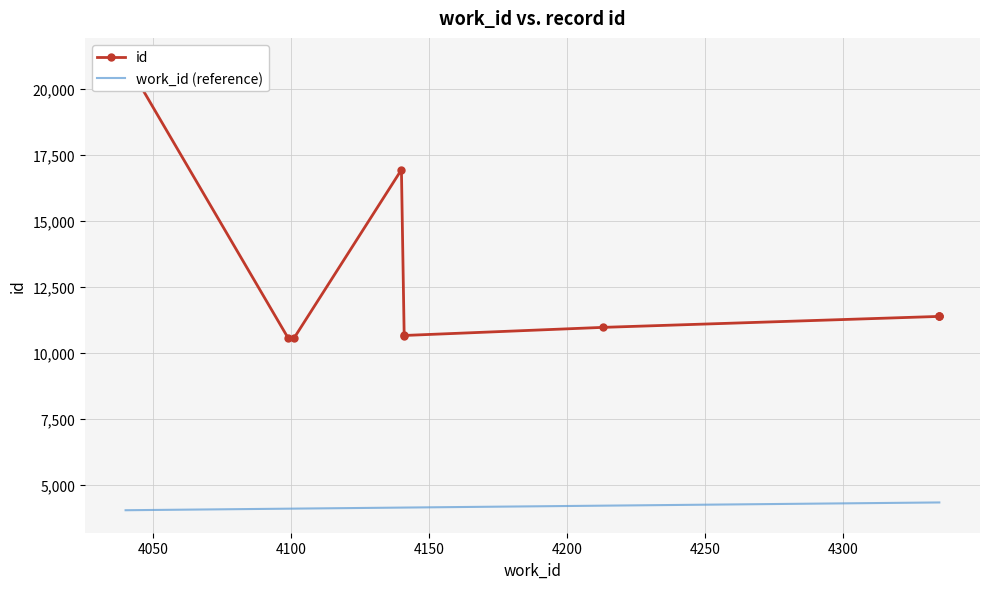

What is the highest value of the id series?

21094